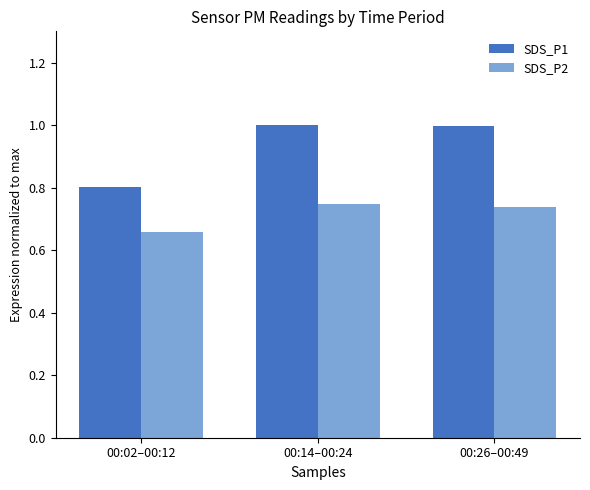

List the series in order of their overall mean, highest first.

SDS_P1, SDS_P2